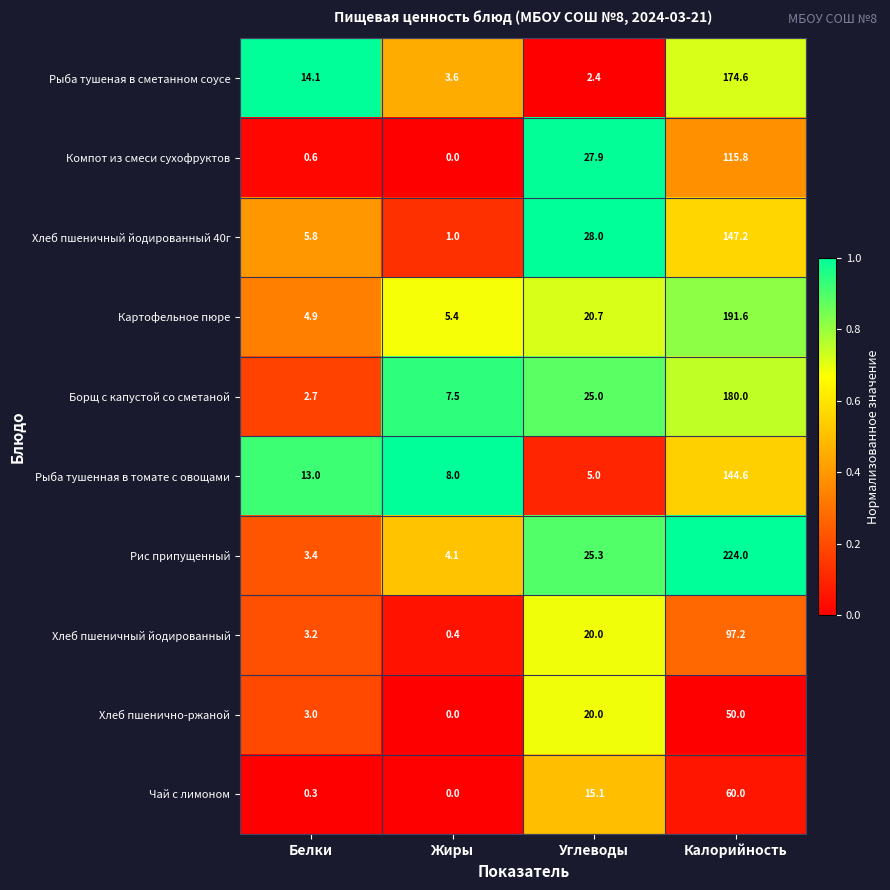

Between Белки and Жиры, which series saw the biggest shift?

Рыба тушеная в сметанном соусе